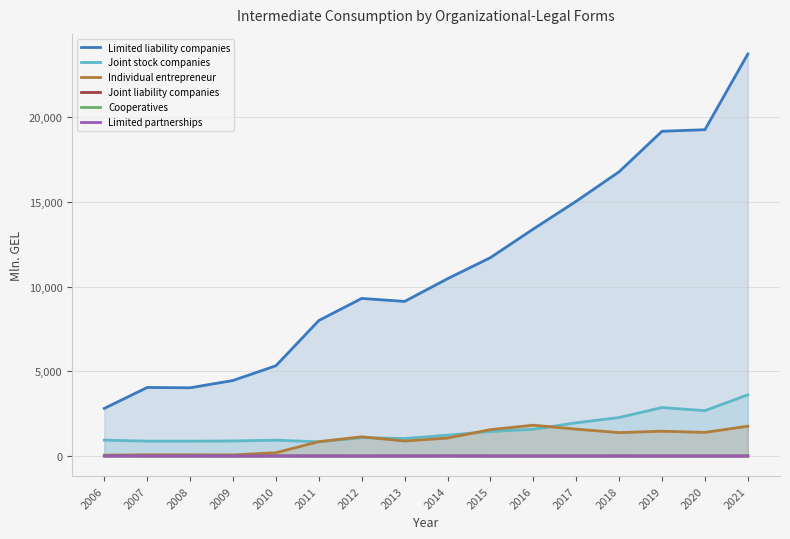

True or false: Joint liability companies and Joint stock companies intersect in this chart.

False